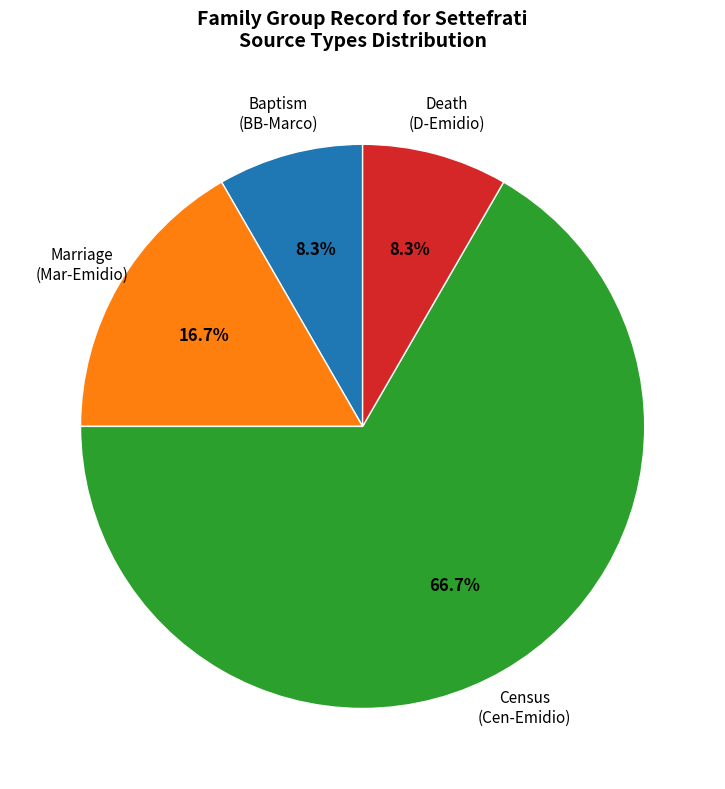

What is the largest slice in the pie chart?

Census (Cen-Emidio)